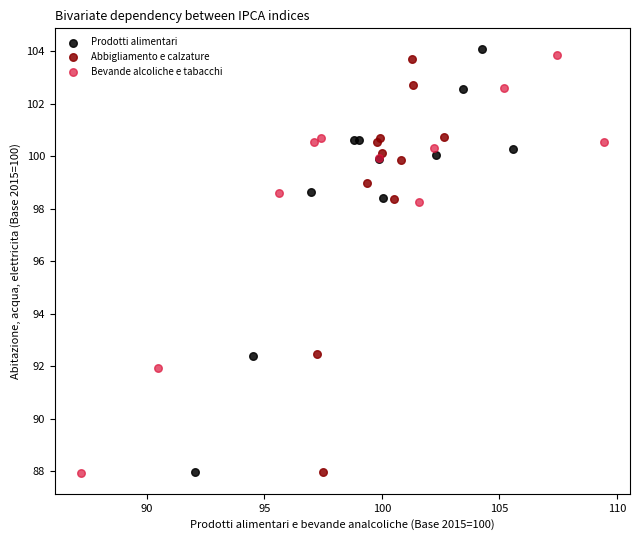

Which series has the widest spread of Y values?

Prodotti alimentari